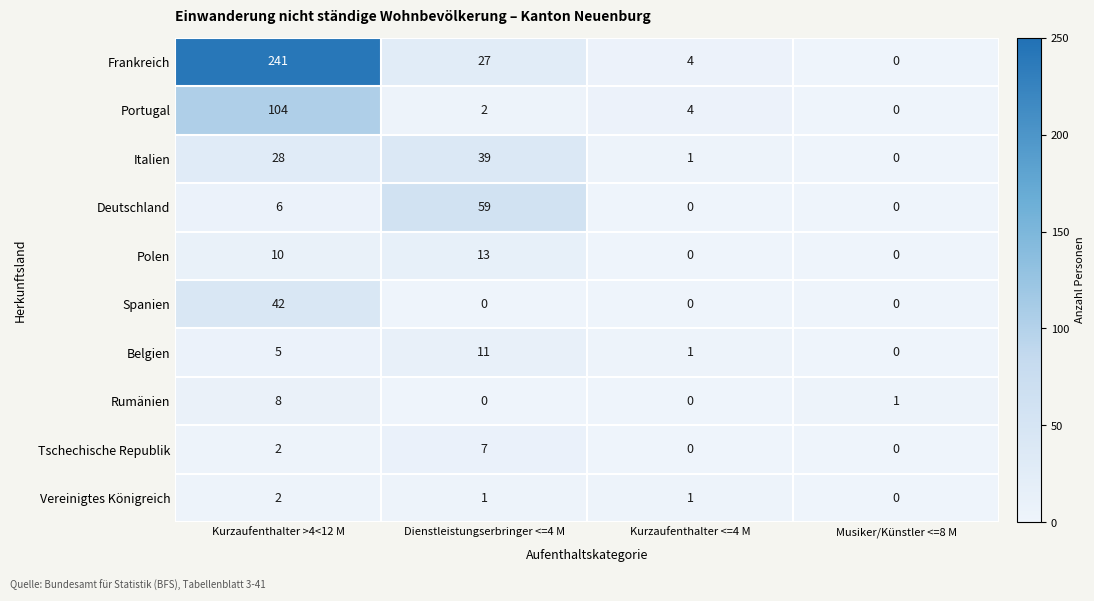

What is the spread (max minus min) of values at Musiker/Künstler <=8 M?

1